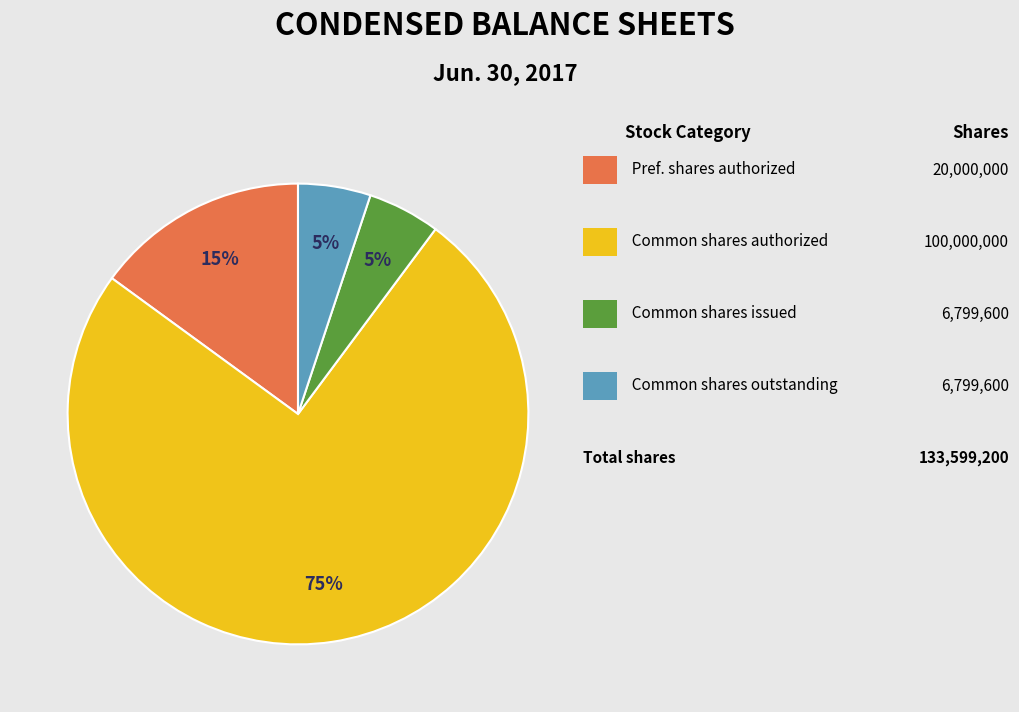

To the nearest percent, what is the difference between the largest and smallest slice percentages?

70%